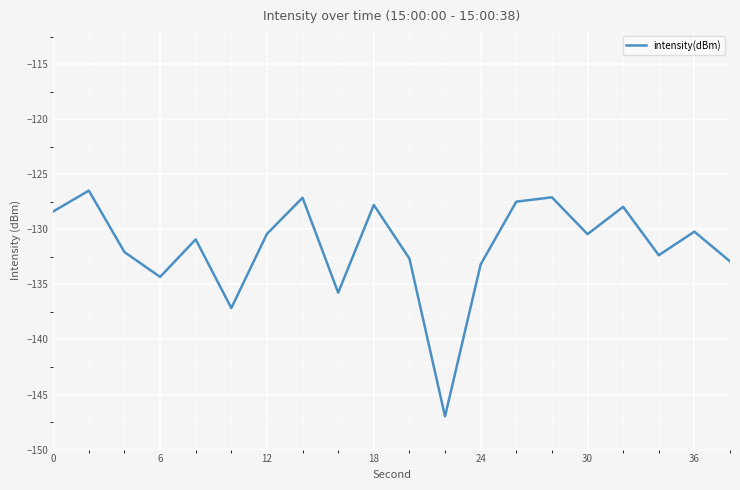

Reading right to left, what are all the values shown in this chart?

-132.9	-130.2	-132.3	-128.0	-130.4	-127.1	-127.5	-133.2	-147.0	-132.7	-127.8	-135.8	-127.1	-130.4	-137.1	-130.9	-134.3	-132.1	-126.5	-128.4